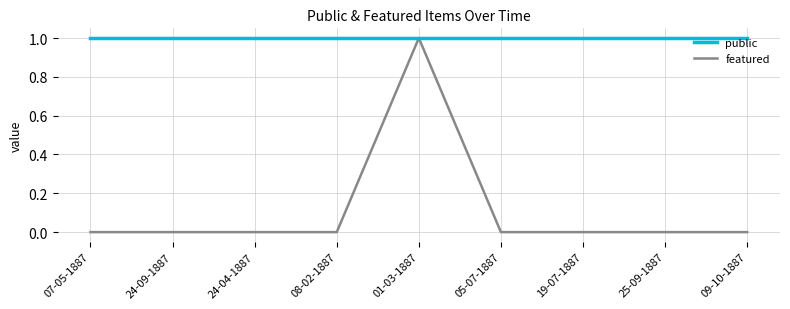

The public series shows 1 at 24-04-1887. True or false?

True